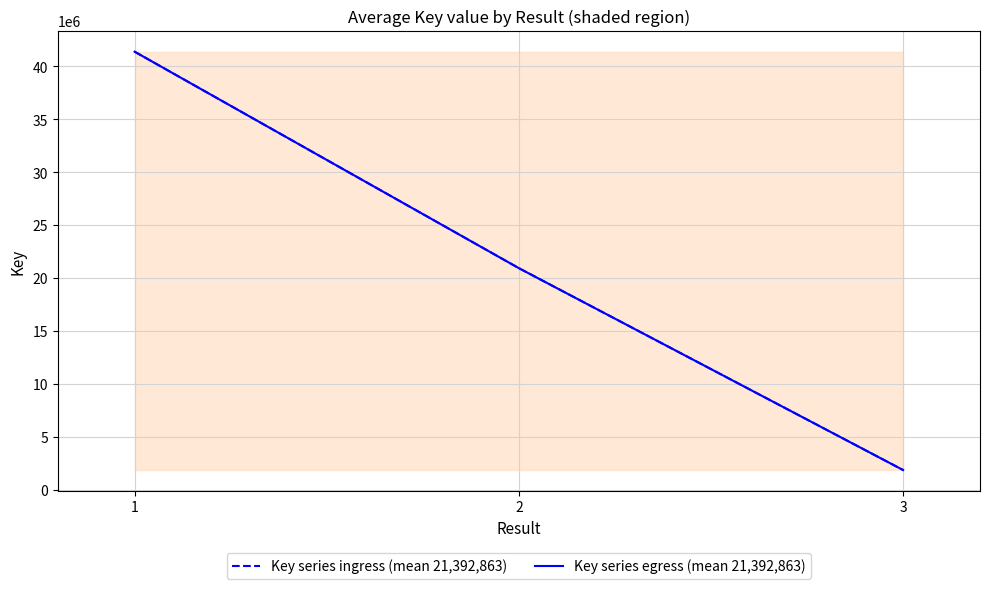

Does the chart display data point markers on the line(s)?

No